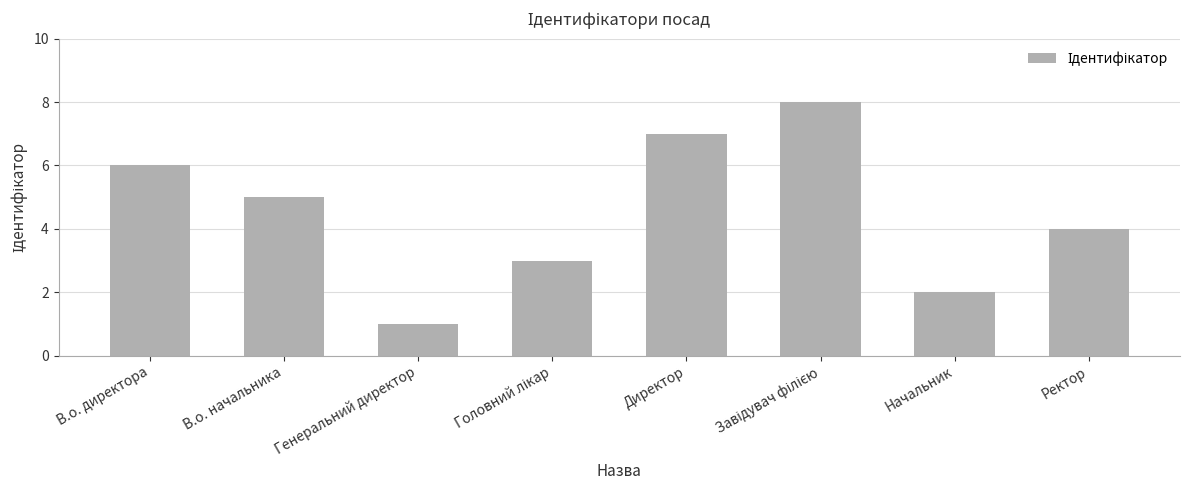

What is the difference between the maximum and minimum values?

7